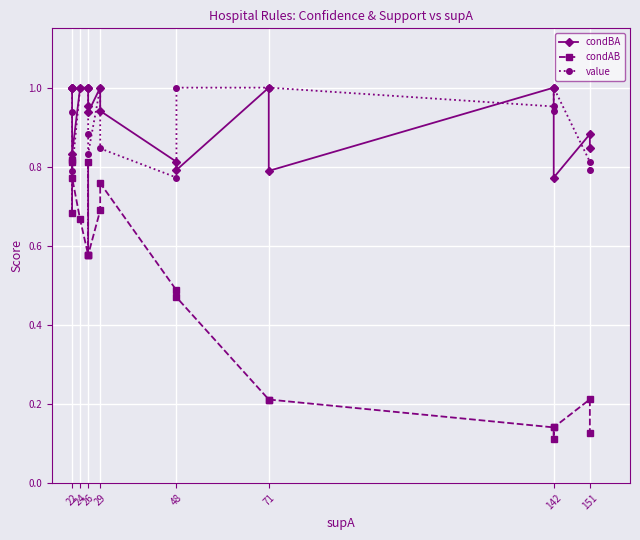

At 26, list the series in order from largest to smallest.

condBA, value, condAB